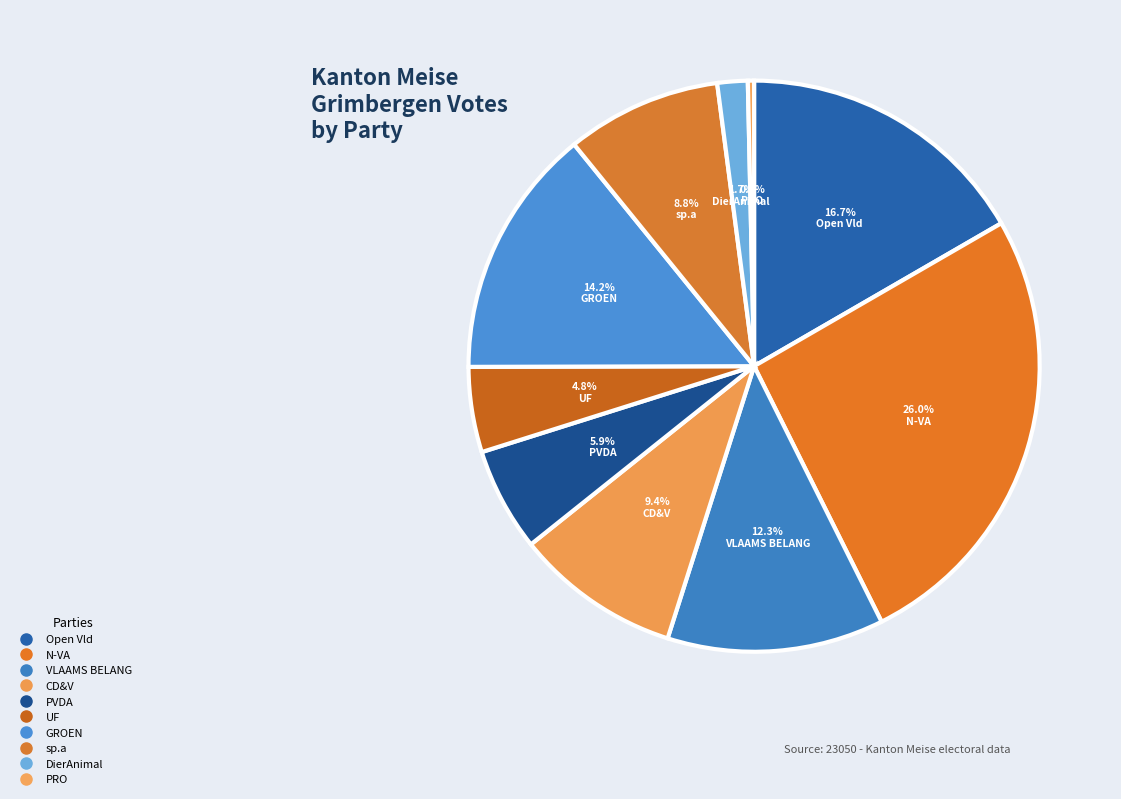

True or false: GROEN accounts for 14% of the total.

True